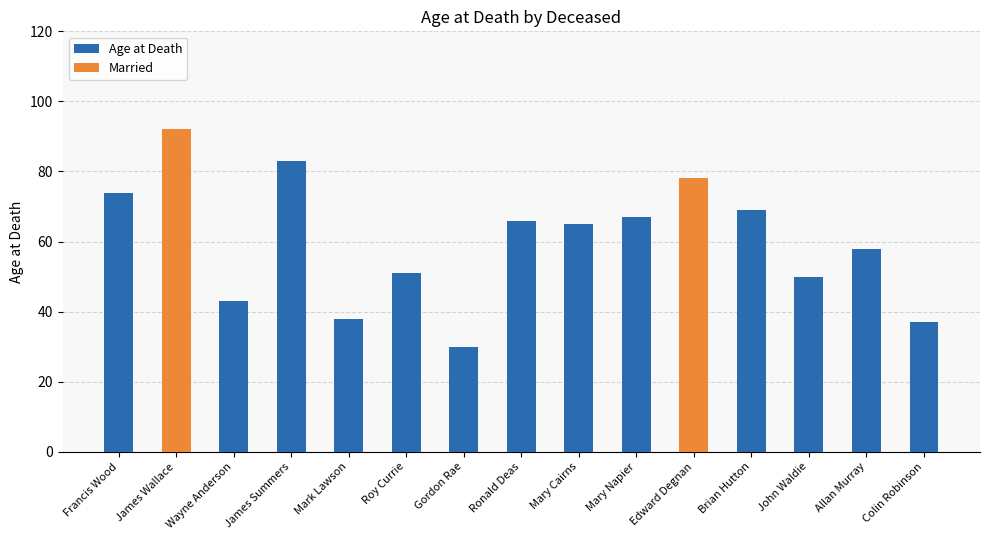

Which series has the widest spread of values?

Married